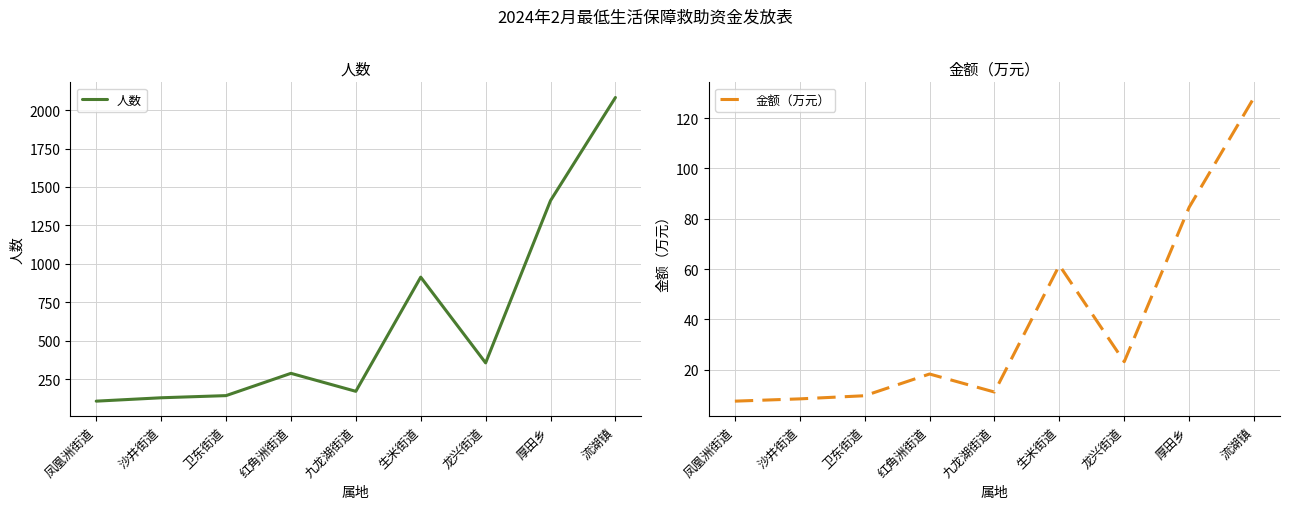

What is the total value across all series at 凤凰洲街道?

113.5